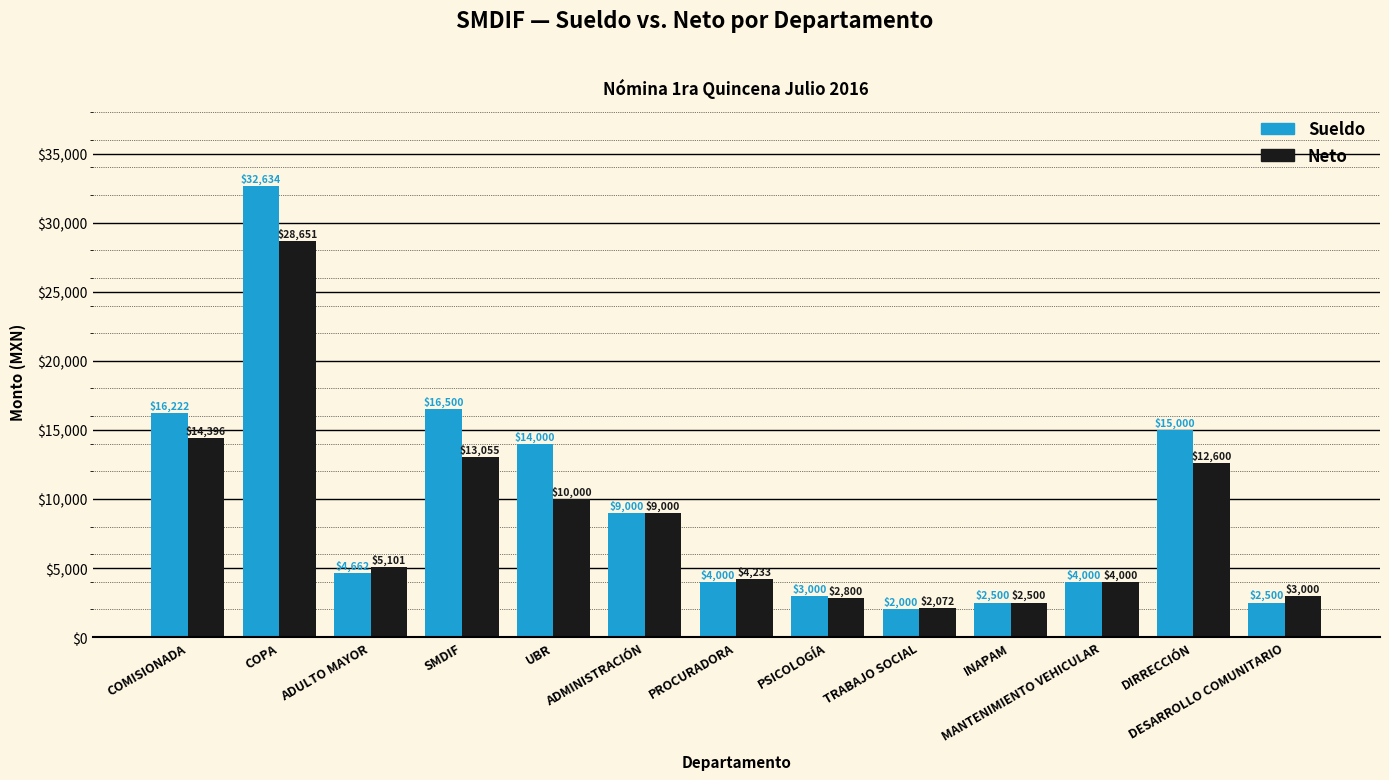

Which series has the largest range (max minus min)?

Sueldo